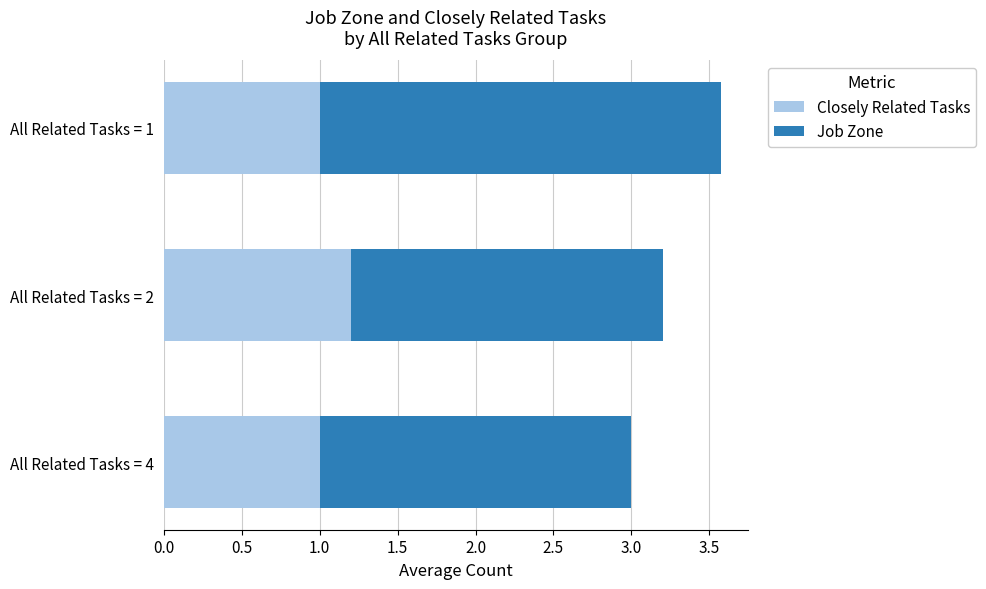

At which category is the sum across all series the highest?

All Related Tasks = 1